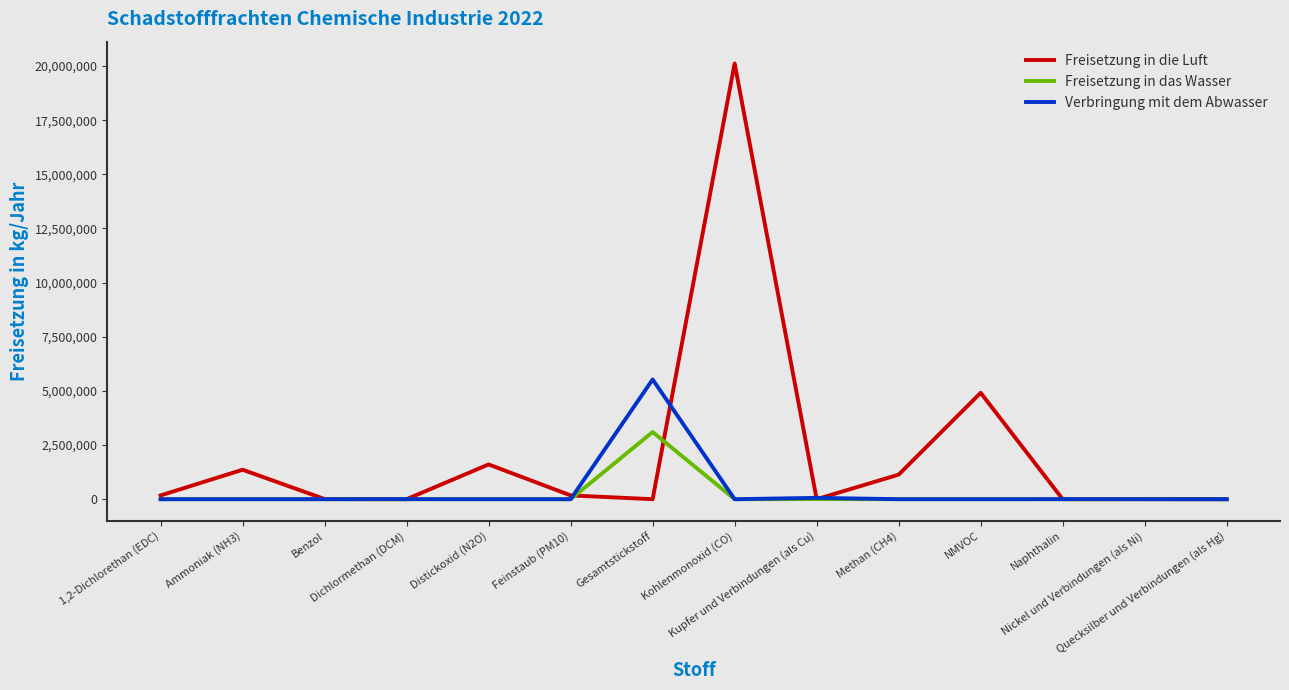

Which series has the largest total across all categories?

Freisetzung in die Luft